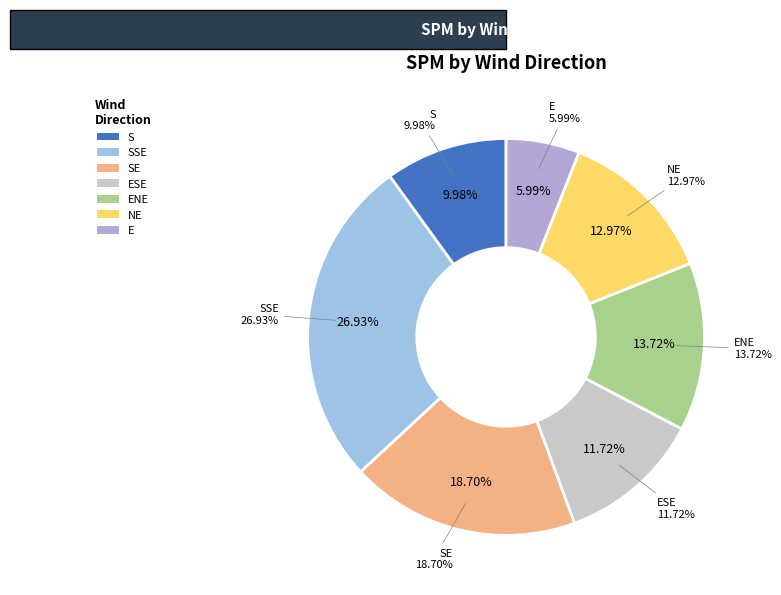

Which category has the smallest portion of the pie?

E